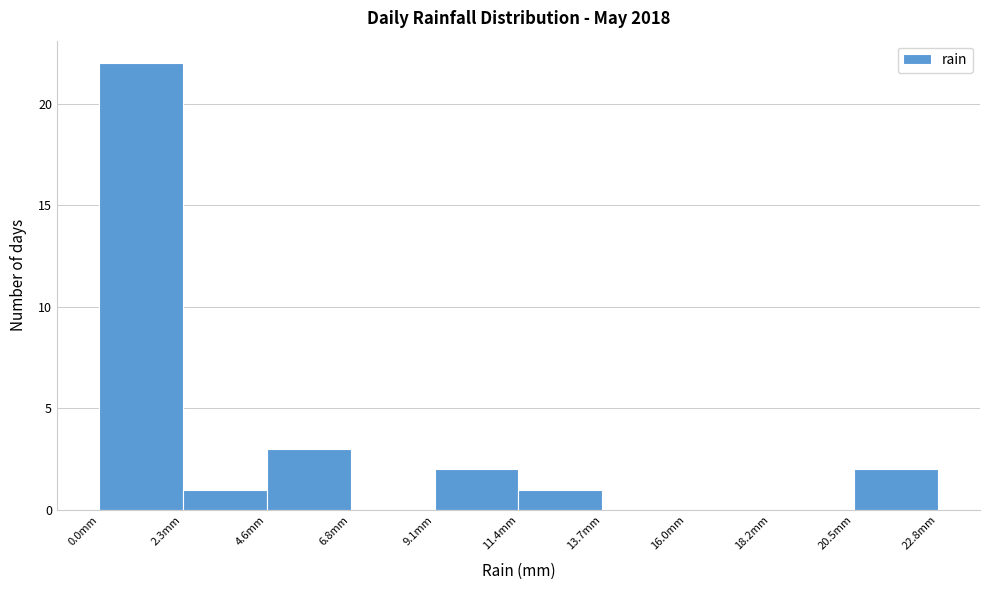

Which range on the x-axis has the tallest bar?

0.0 to 2.5